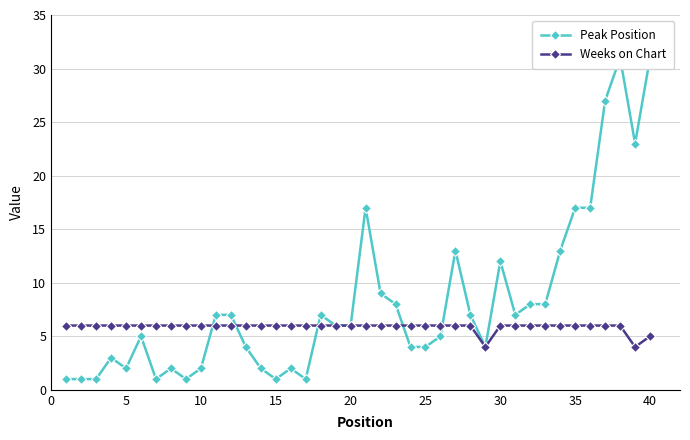

What is the maximum value for Weeks on Chart?

6